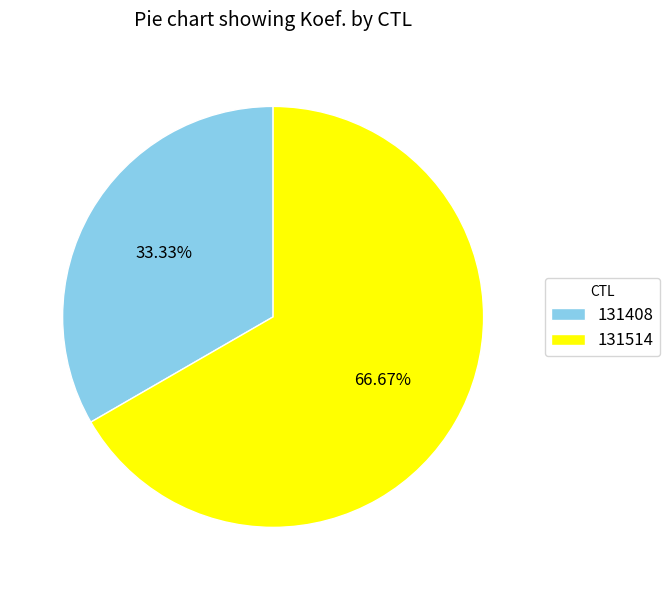

Rank the categories by value from highest to lowest.

131514, 131408